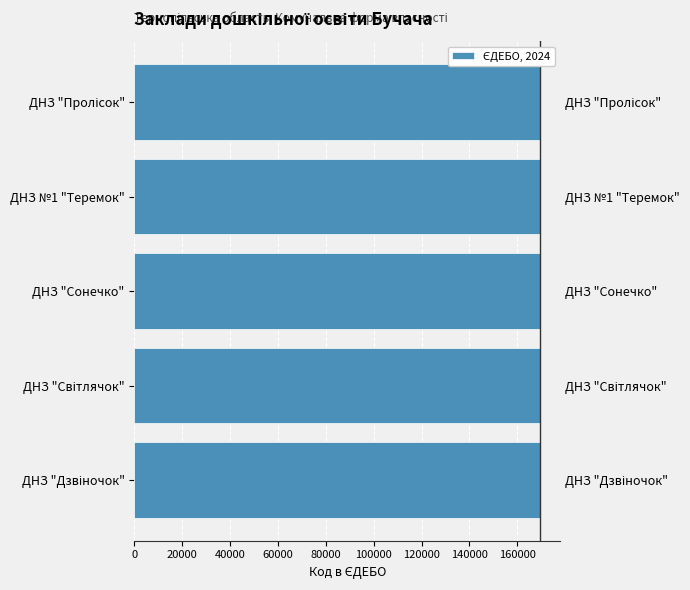

How many values are between 169519 and 169521?

3